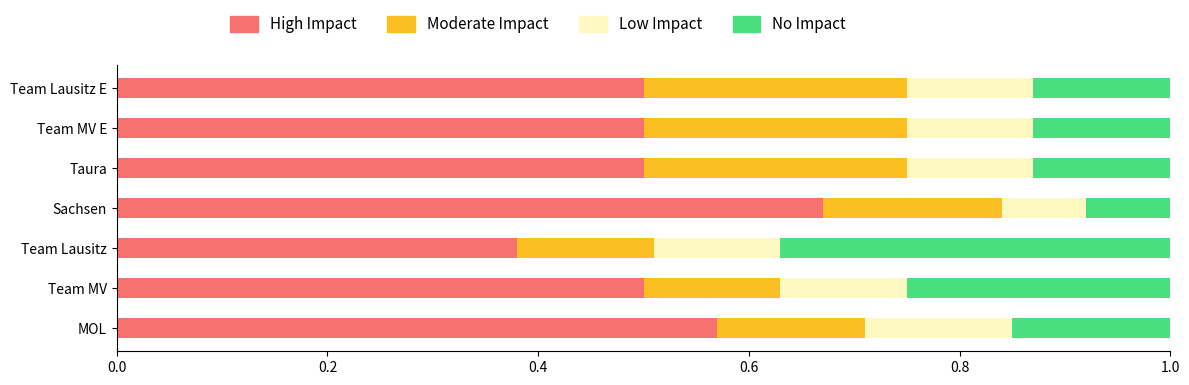

Count the High Impact values in the range 0 to 1.

7